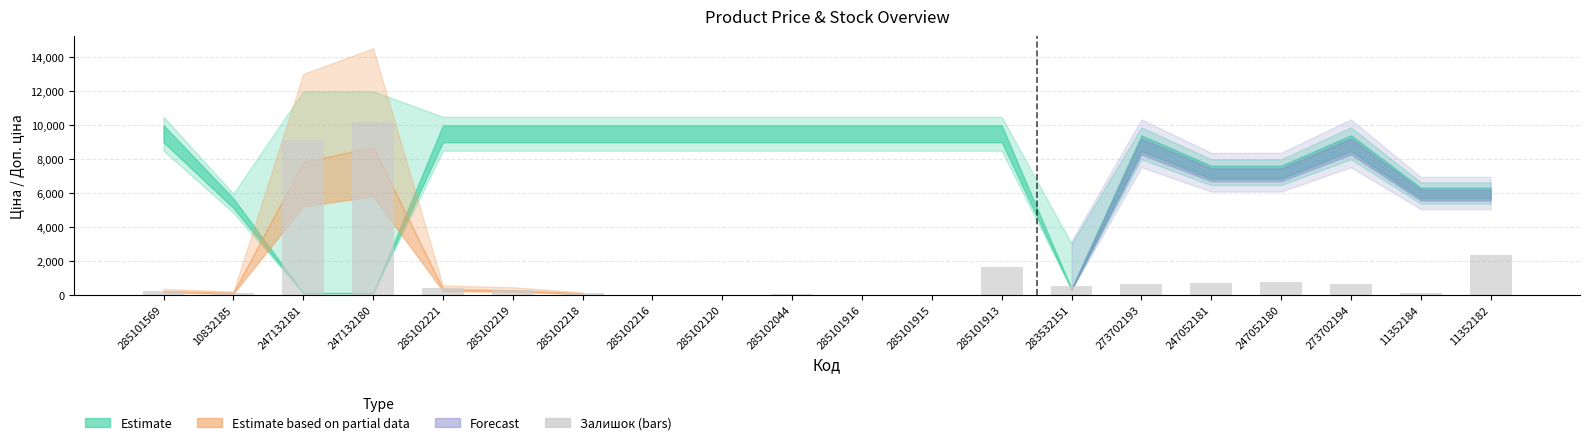

Count the number of data series in this chart.

1